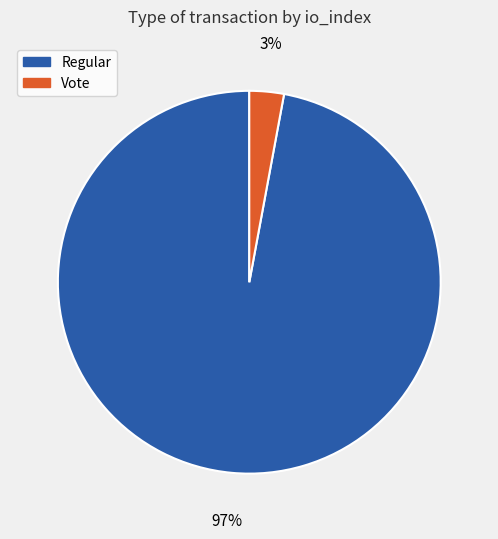

Which has a higher value, Vote or Regular?

Regular